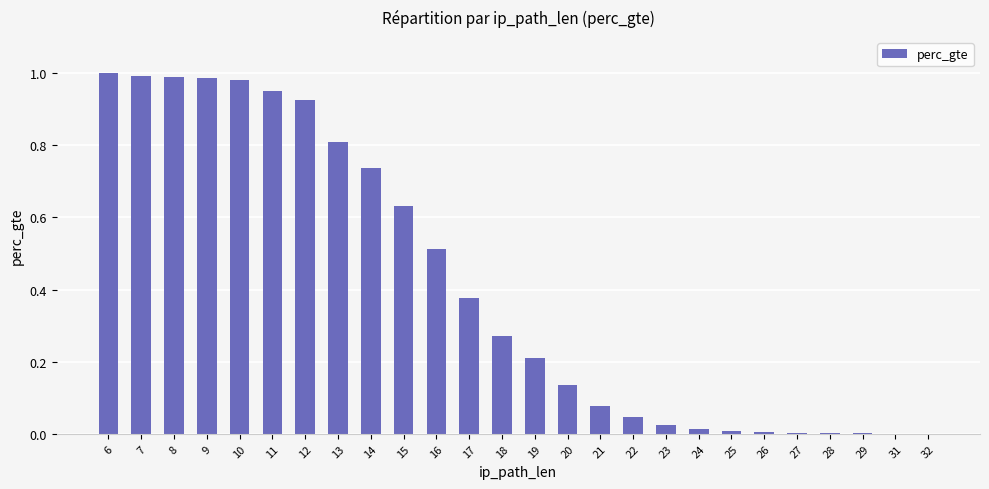

True or false: the data shows 1.0 at 10.

True